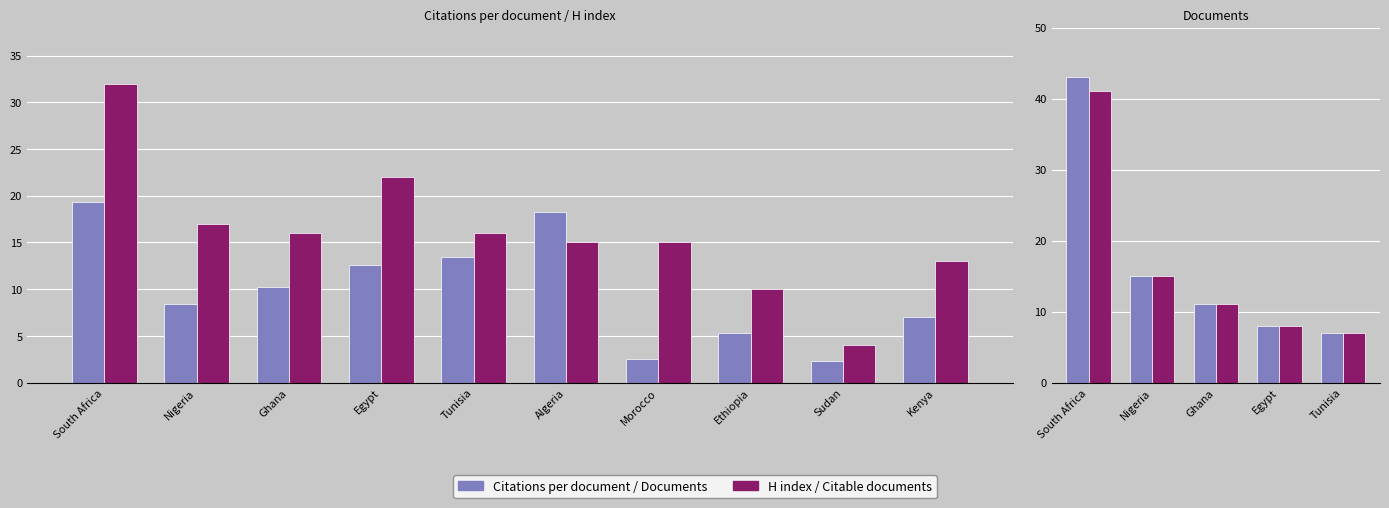

What is the minimum value shown in the chart?

2.3